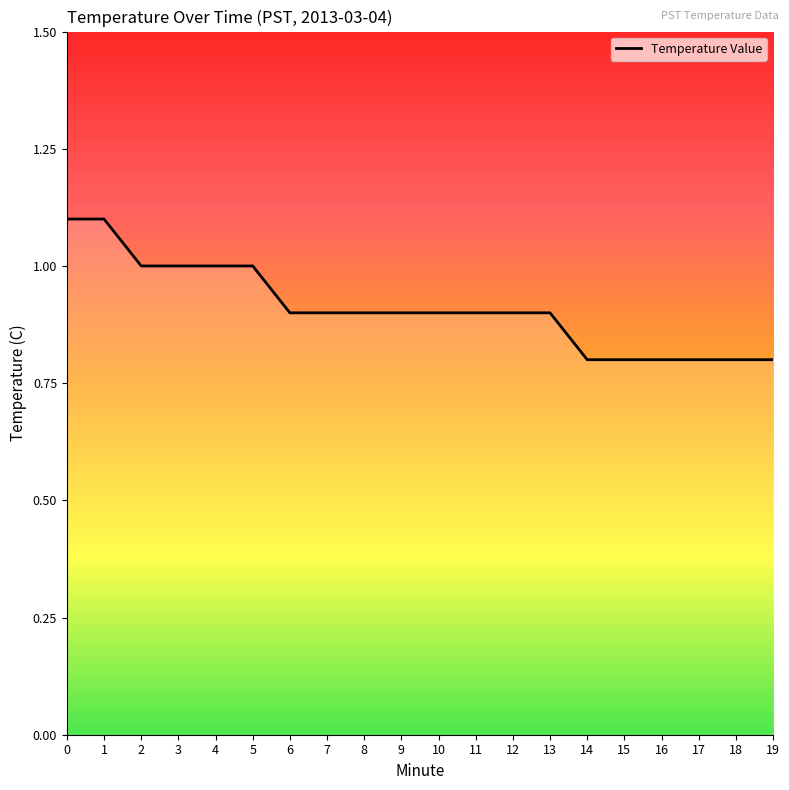

What is the difference between the maximum and minimum values?

0.3